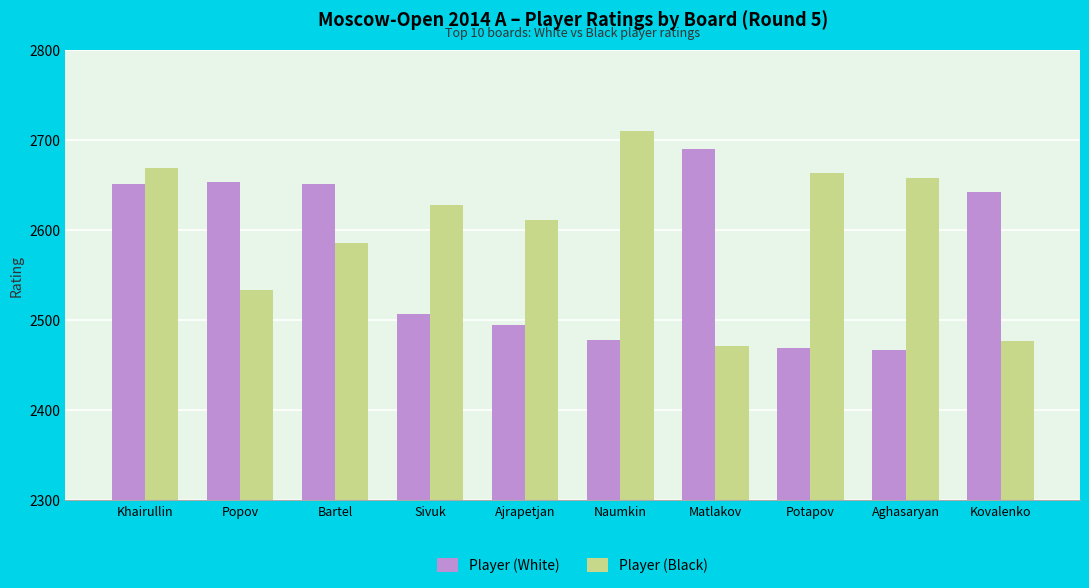

What is the label of the 1st bar from the left?

Khairullin